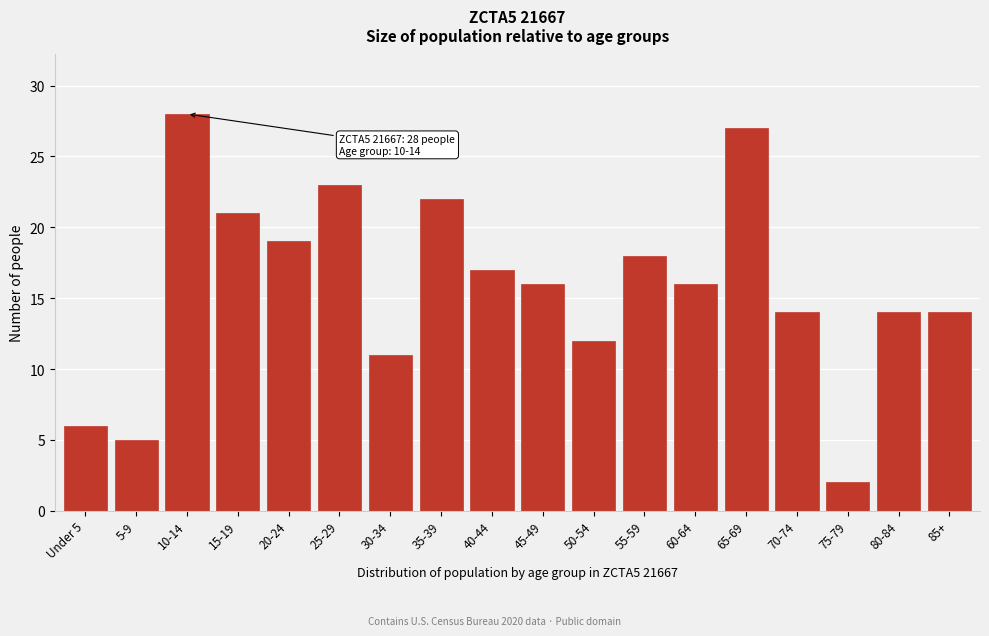

Reading left to right, list all the values displayed in this chart.

Under 5=6	5-9=5	10-14=28	15-19=21	20-24=19	25-29=23	30-34=11	35-39=22	40-44=17	45-49=16	50-54=12	55-59=18	60-64=16	65-69=27	70-74=14	75-79=2	80-84=14	85+=14